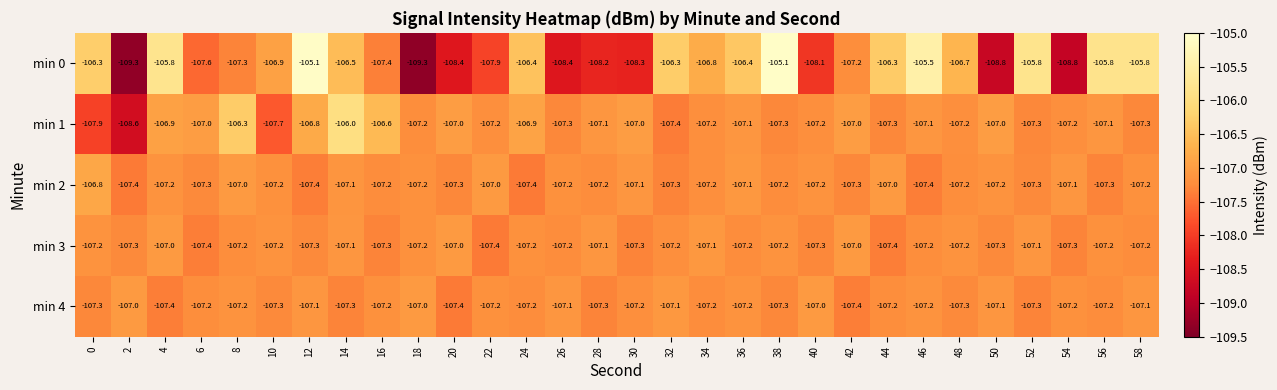

At how many categories does at least one series exceed -108?

30